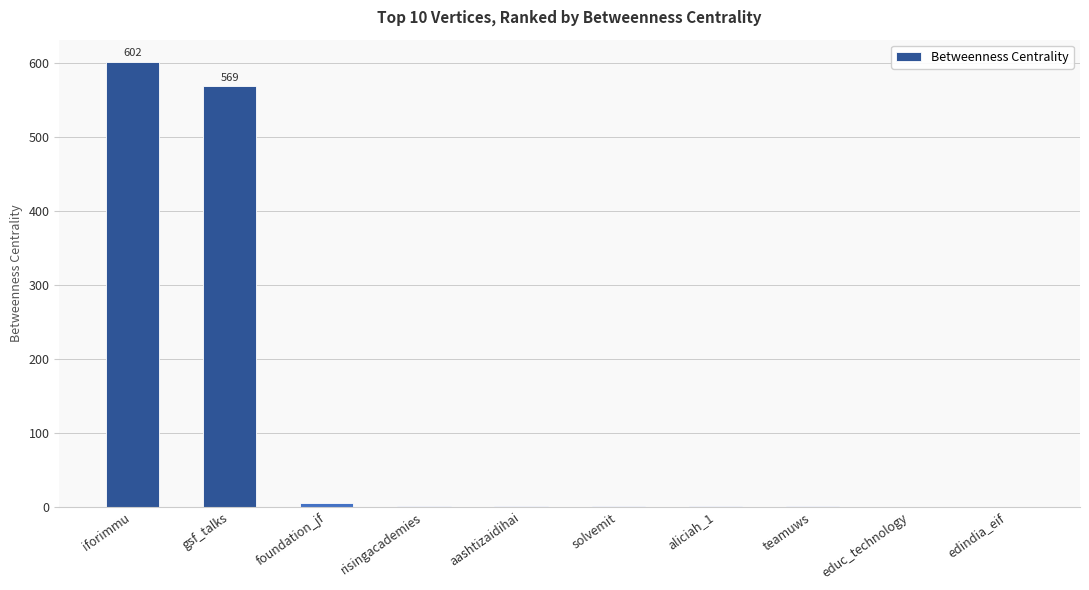

What is the maximum value shown in the chart?

602.0